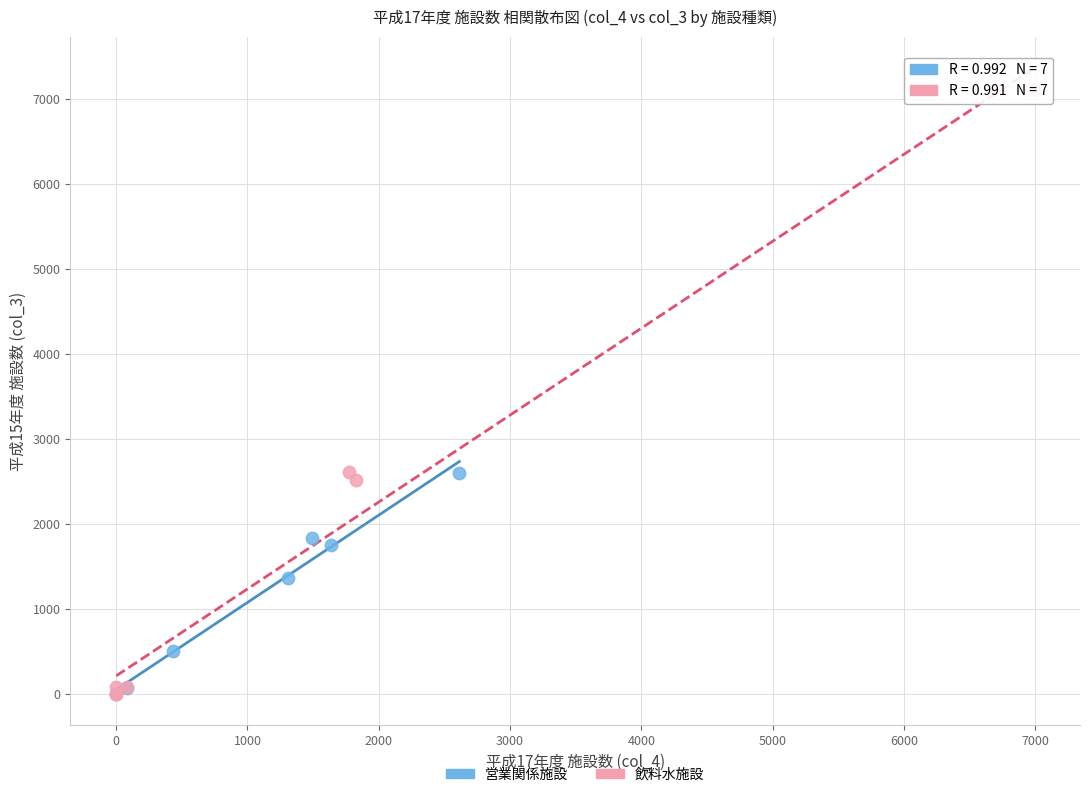

Which series has the widest spread of Y values?

飲料水施設